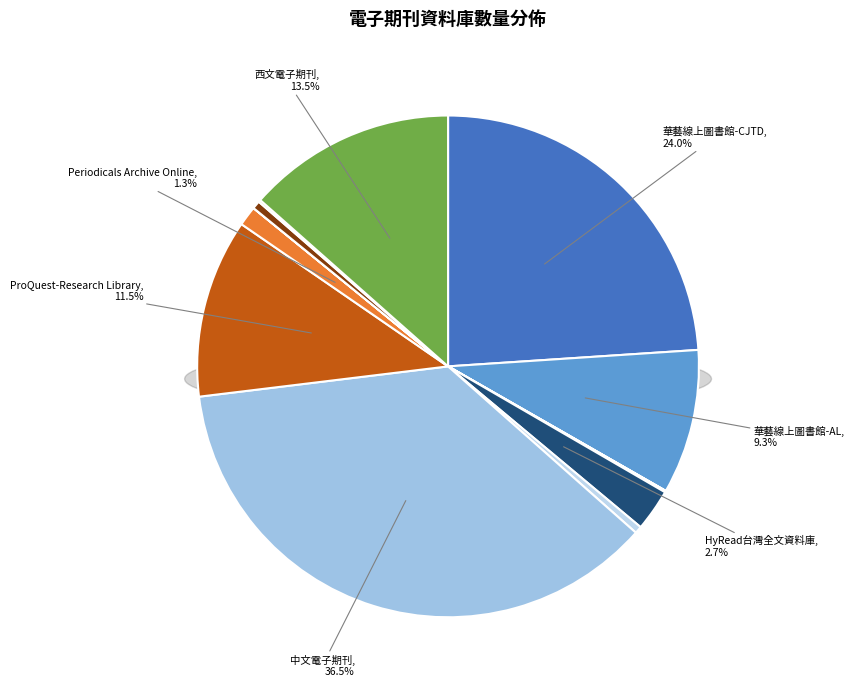

What portion of the pie excludes 華藝線上圖書館-CJTD?

76.0%